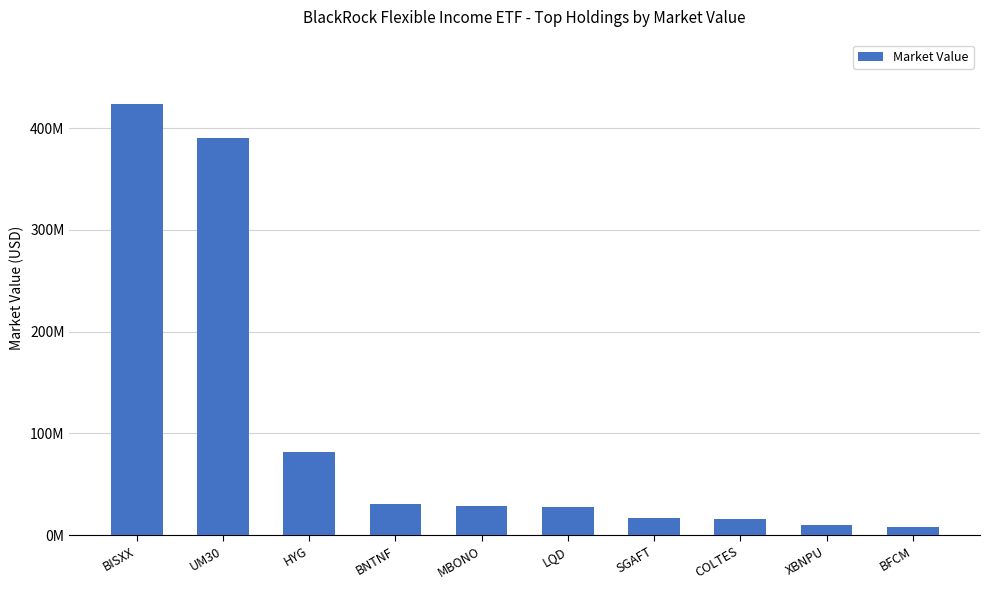

Reading left to right, extract all data points from this chart.

BISXX=423359259.9	UM30=390177066.2	HYG=82207475.0	BNTNF=30756218.7	MBONO=28819311.9	LQD=27730357.2	SGAFT=16840000.0	COLTES=16234684.0	XBNPU=9654000.0	BFCM=8015258.8